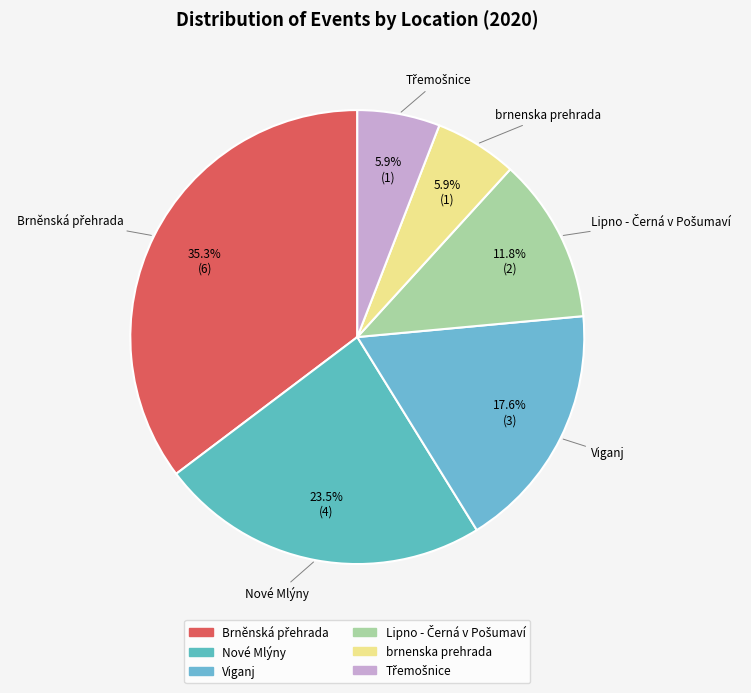

To the nearest percent, what is the average slice percentage?

17%